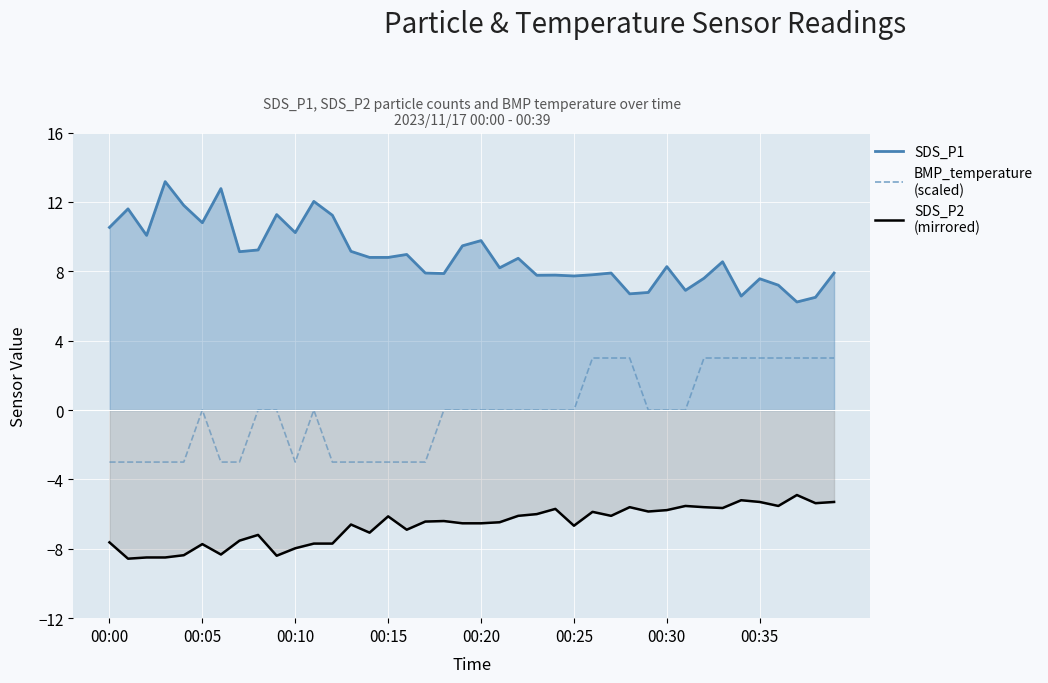

The value at 00:35 is -1.8. True or false?

False